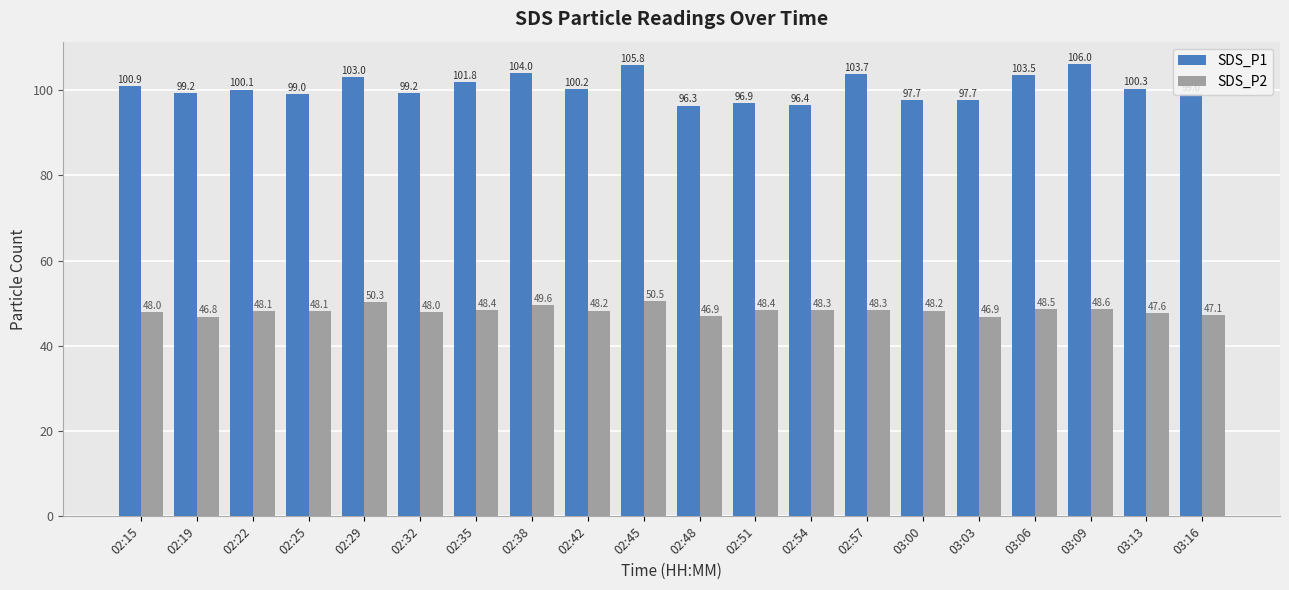

Which series has the largest total across all categories?

SDS_P1